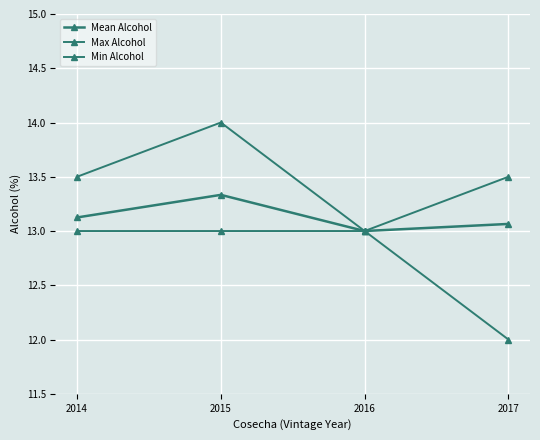

Is the value of Min Alcohol at 2014 greater than the value of Mean Alcohol at 2016?

No